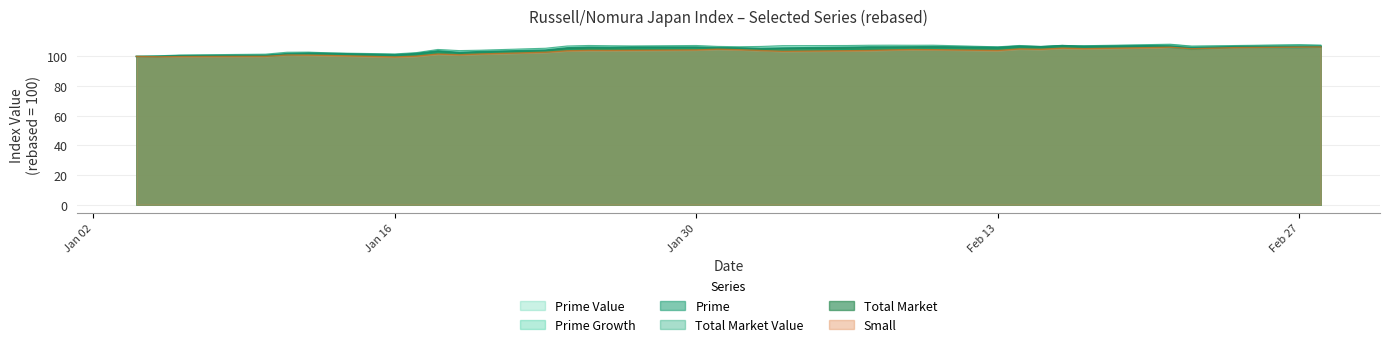

What is the minimum value for Prime?

100.0